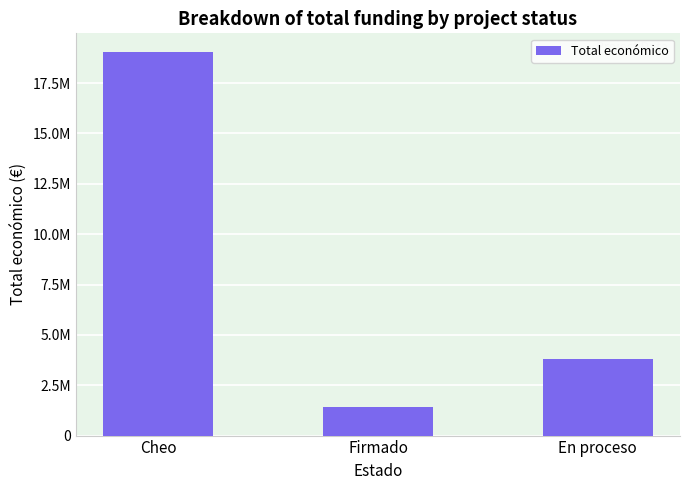

Reading left to right, extract all data points from this chart.

Cheo=19018824	Firmado=1416435	En proceso=3815792